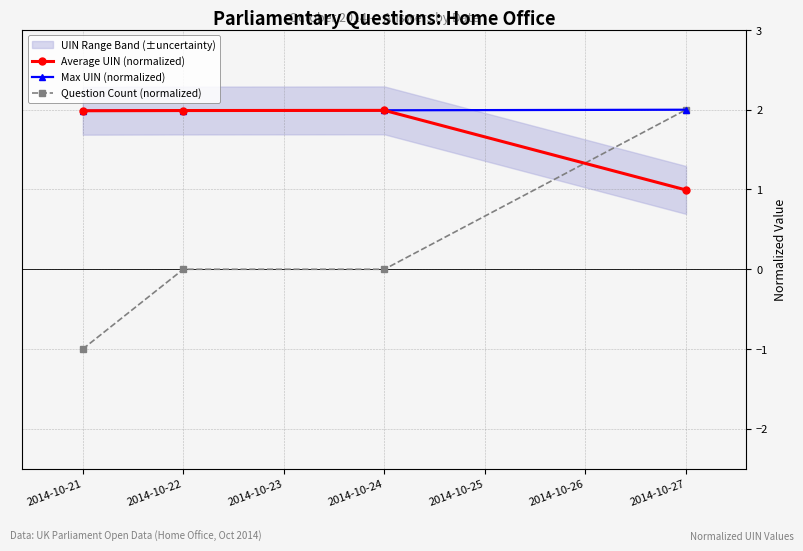

What is the maximum value for Average UIN (normalized)?

2.0